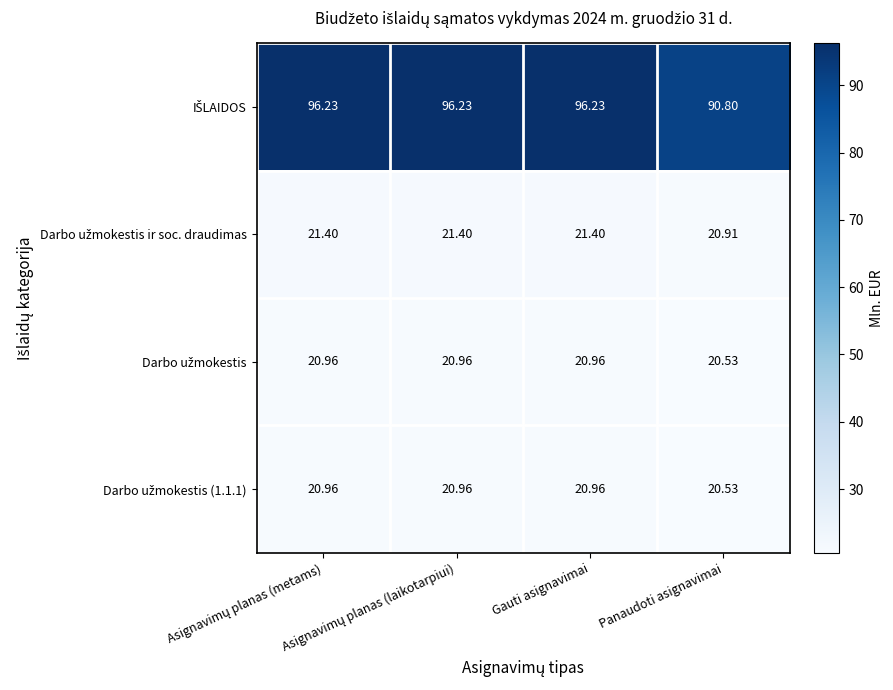

Which category has the lowest value across all series?

Panaudoti asignavimai